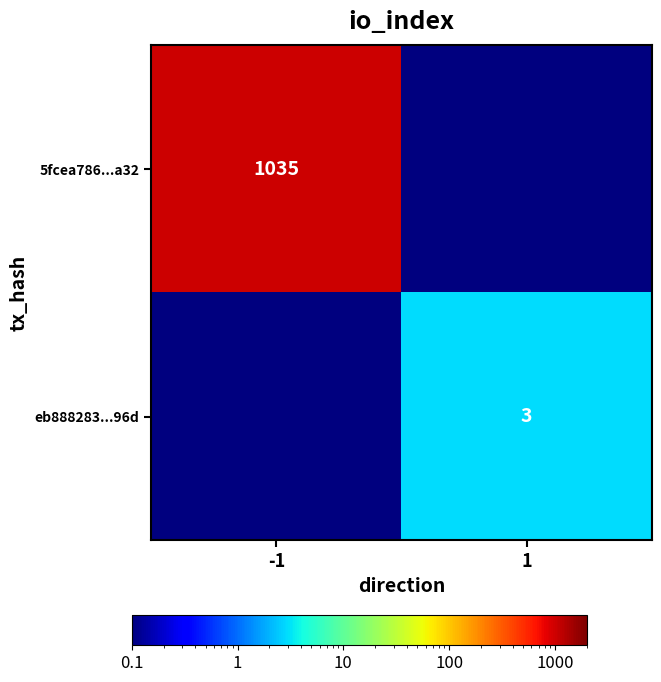

Is the value of eb888283...96d at 1 greater than the value of 5fcea786...a32 at -1?

No